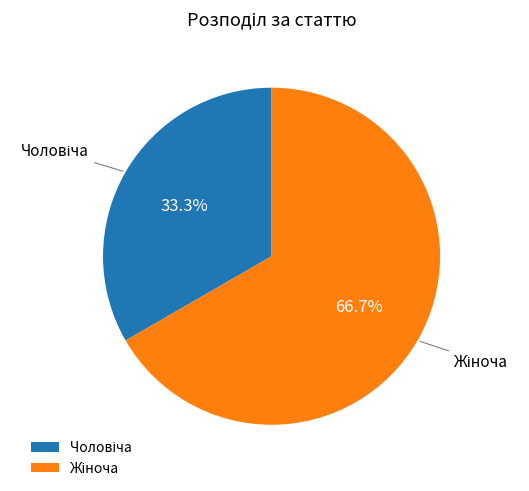

How many segments does this pie chart have?

2